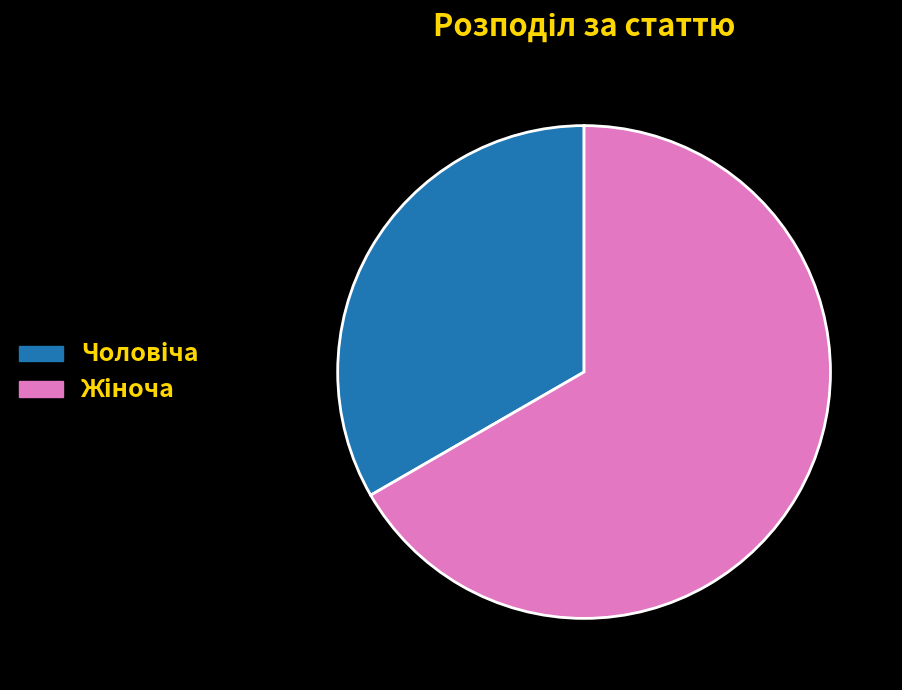

Is there a majority slice in this chart?

Yes